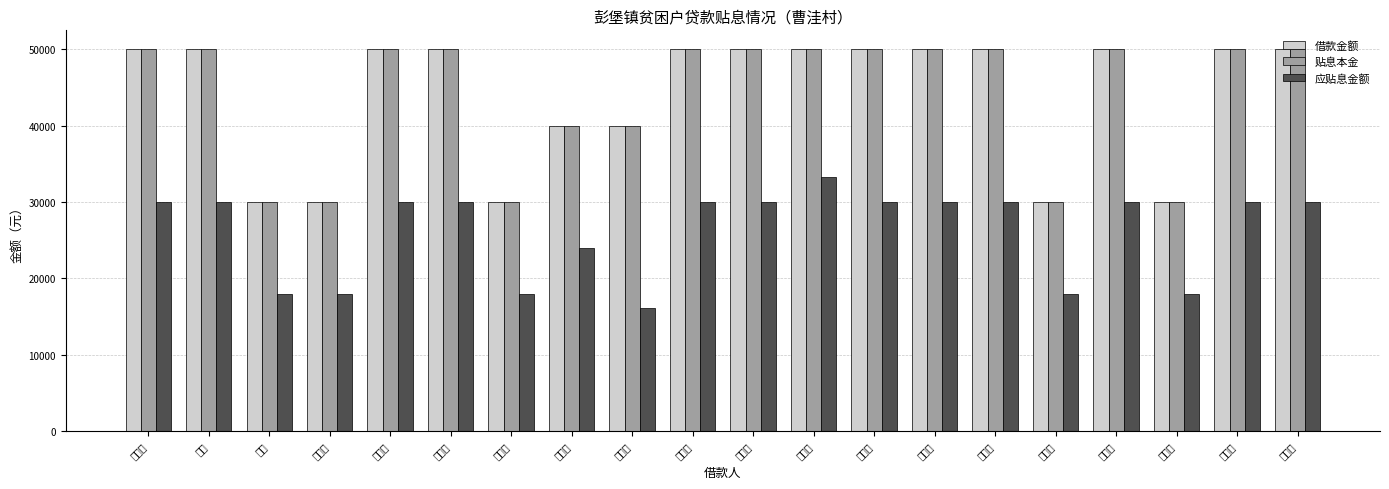

Rank the series by their maximum value, from highest to lowest.

借款金额, 贴息本金, 应贴息金额